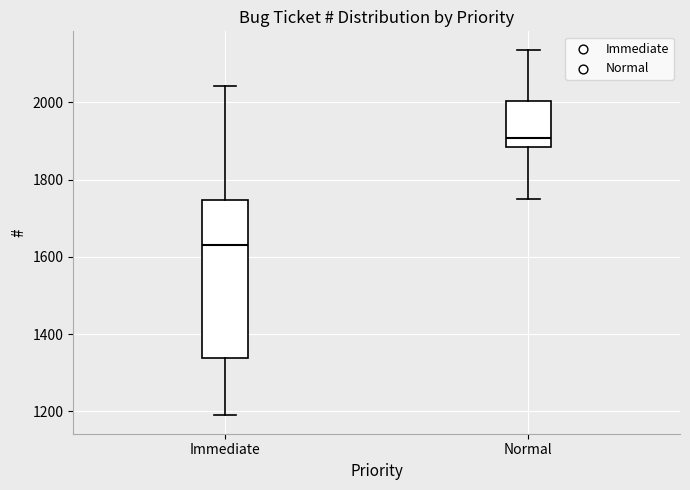

Which box's median line is the lowest?

Immediate